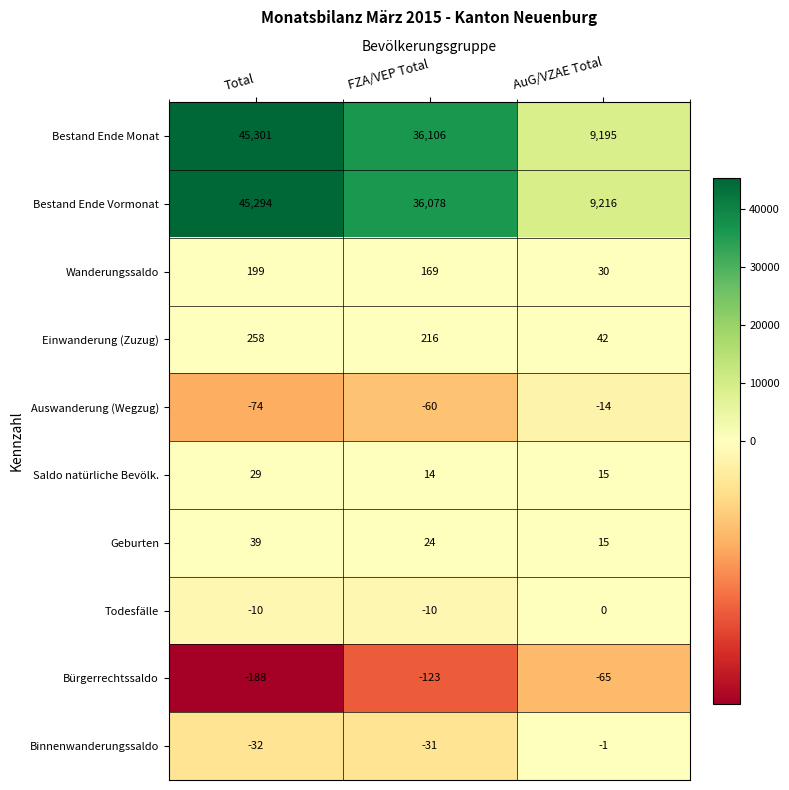

Reading left to right, what are all the values shown in this chart?

Bestand Ende Monat: Total=45301	FZA/VEP Total=36106	AuG/VZAE Total=9195
Bestand Ende Vormonat: Total=45294	FZA/VEP Total=36078	AuG/VZAE Total=9216
Wanderungssaldo: Total=199	FZA/VEP Total=169	AuG/VZAE Total=30
Einwanderung (Zuzug): Total=258	FZA/VEP Total=216	AuG/VZAE Total=42
Auswanderung (Wegzug): Total=-74	FZA/VEP Total=-60	AuG/VZAE Total=-14
Saldo natürliche Bevölk.: Total=29	FZA/VEP Total=14	AuG/VZAE Total=15
Geburten: Total=39	FZA/VEP Total=24	AuG/VZAE Total=15
Todesfälle: Total=-10	FZA/VEP Total=-10	AuG/VZAE Total=0
Bürgerrechtssaldo: Total=-188	FZA/VEP Total=-123	AuG/VZAE Total=-65
Binnenwanderungssaldo: Total=-32	FZA/VEP Total=-31	AuG/VZAE Total=-1